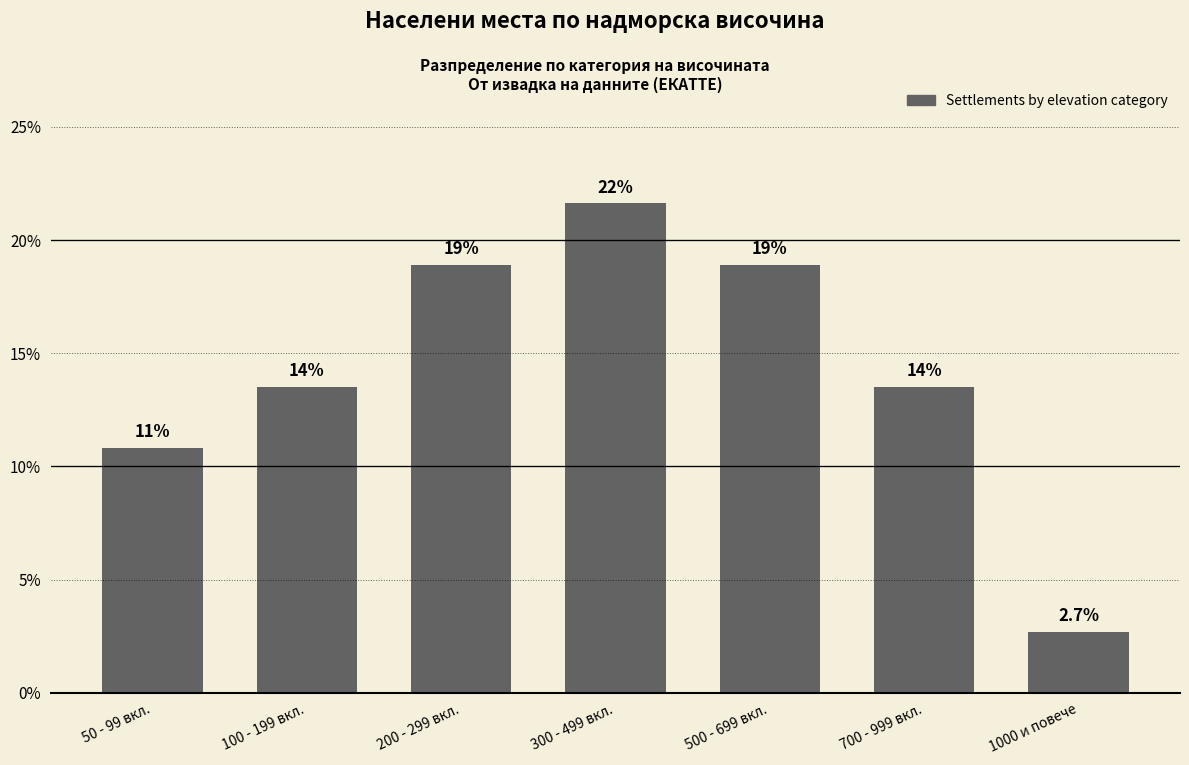

How many bars are there in total?

7